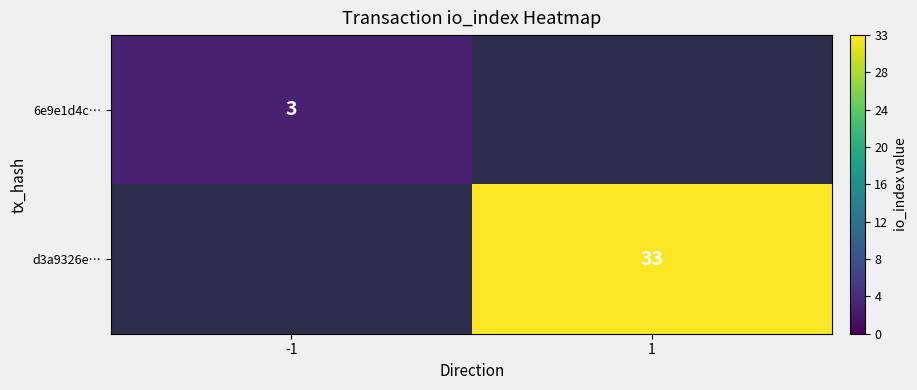

How many data points does each series have?

2